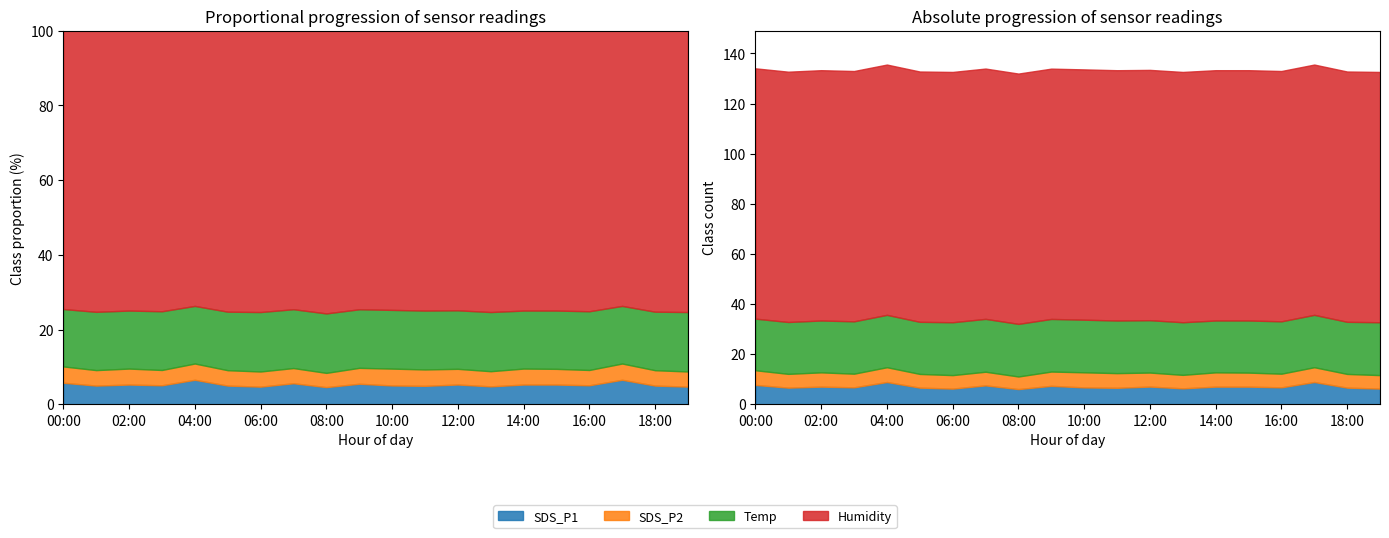

At how many categories does at least one series exceed 58?

20